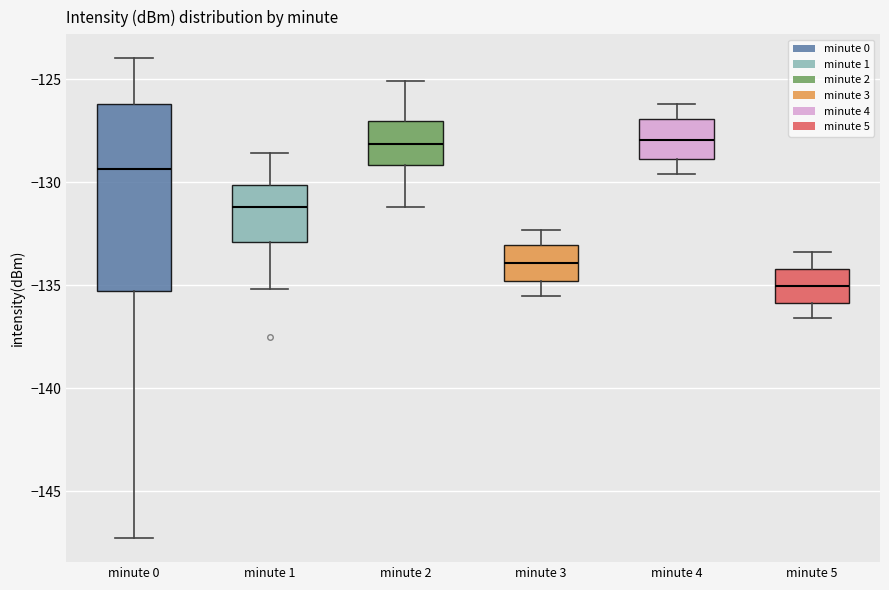

Reading left to right, transcribe this box plot: for each box, give where its median line is, the range the box spans, and where its two whiskers end, as read against the y-axis. The values are not printed on the chart, so give them approximately, as read against the axis.

minute 0: median -129.5, box -135.5 to -126.0, whiskers -147.5 to -124.0
minute 1: median -131.0, box -133.0 to -130.0, whiskers -135.0 to -128.5
minute 2: median -128.0, box -129.0 to -127.0, whiskers -131.0 to -125.0
minute 3: median -134.0, box -135.0 to -133.0, whiskers -135.5 to -132.5
minute 4: median -128.0, box -129.0 to -127.0, whiskers -129.5 to -126.0
minute 5: median -135.0, box -136.0 to -134.0, whiskers -136.5 to -133.5